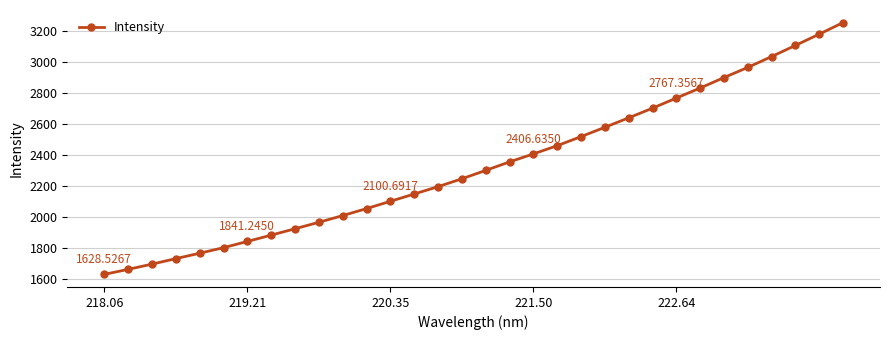

What is the value of the 11th point from the left?

2008.3